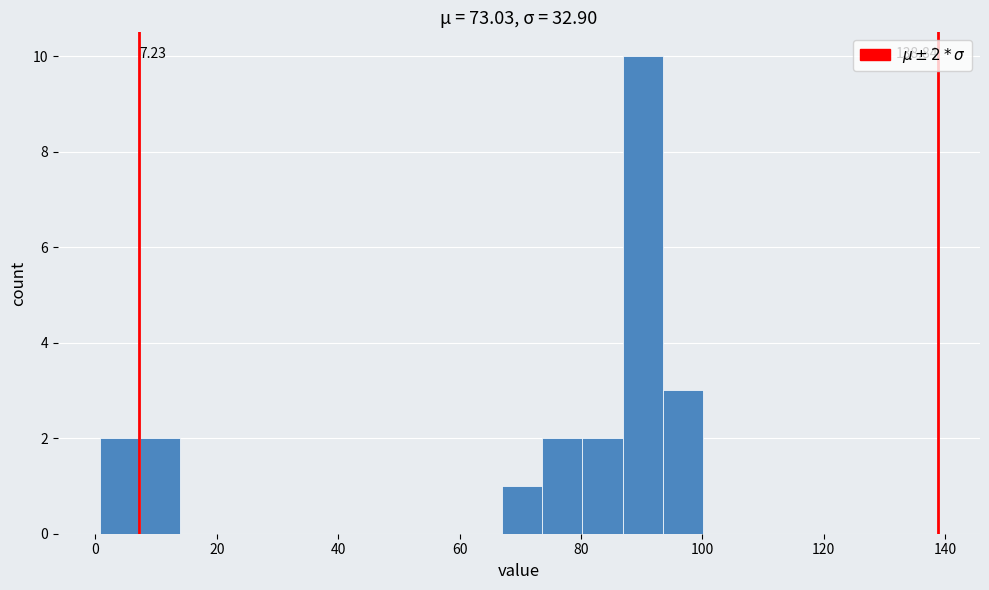

Around what value on the x-axis is the tallest bar? Give the approximate position of its centre, as read against the axis.

90